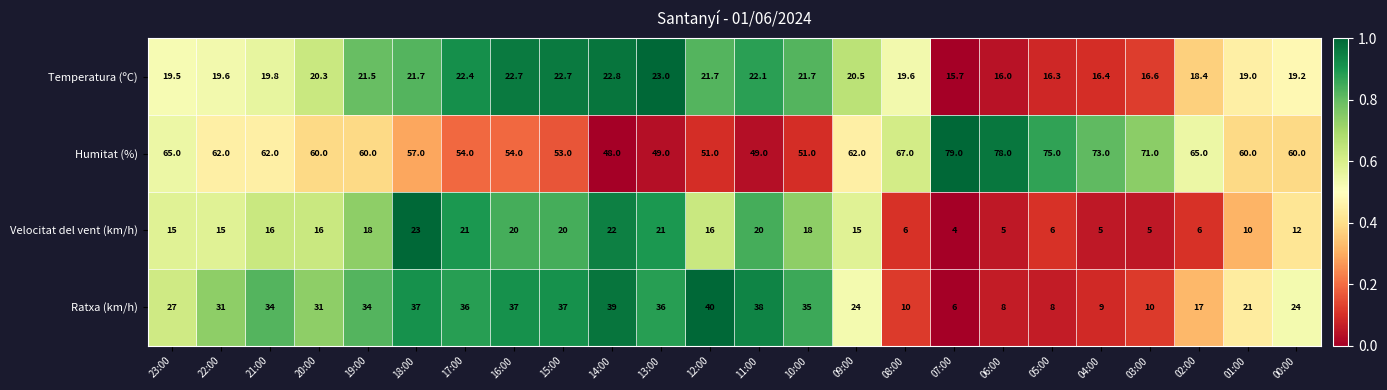

True or false: Velocitat del vent (km/h) has a value of 20.0 at 11:00.

True